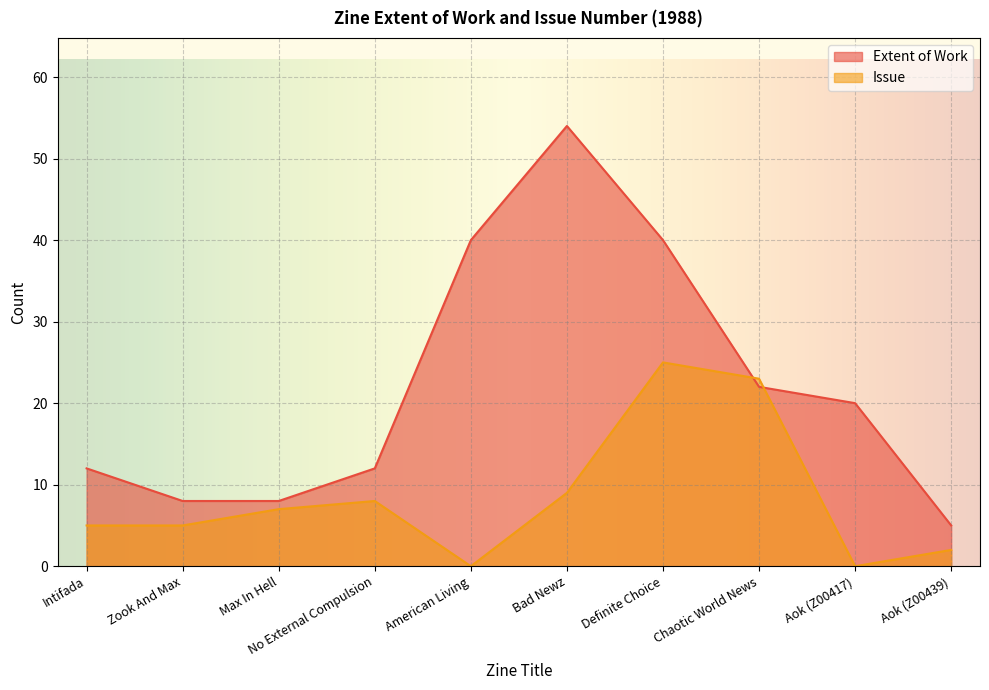

What is the sum of all Issue values?

84